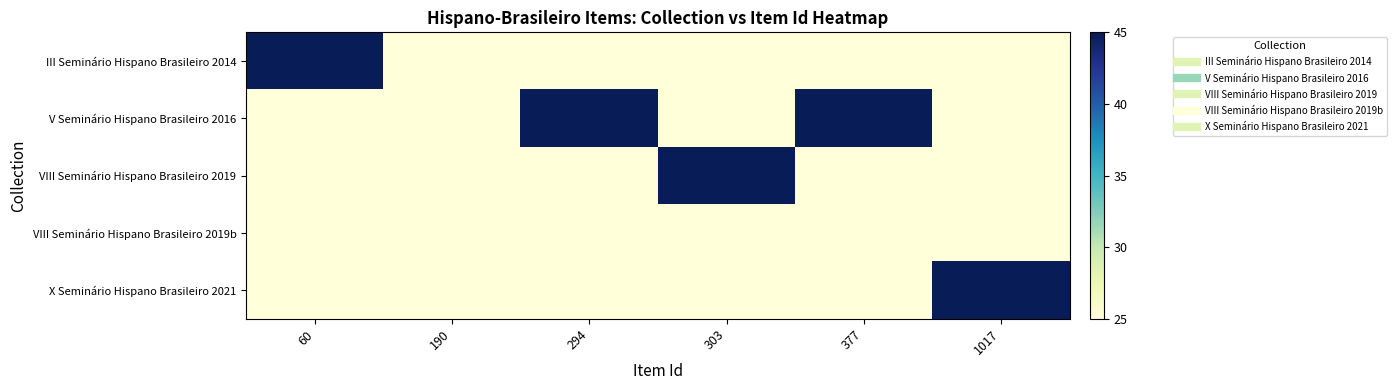

At how many categories does at least one series exceed 31?

5